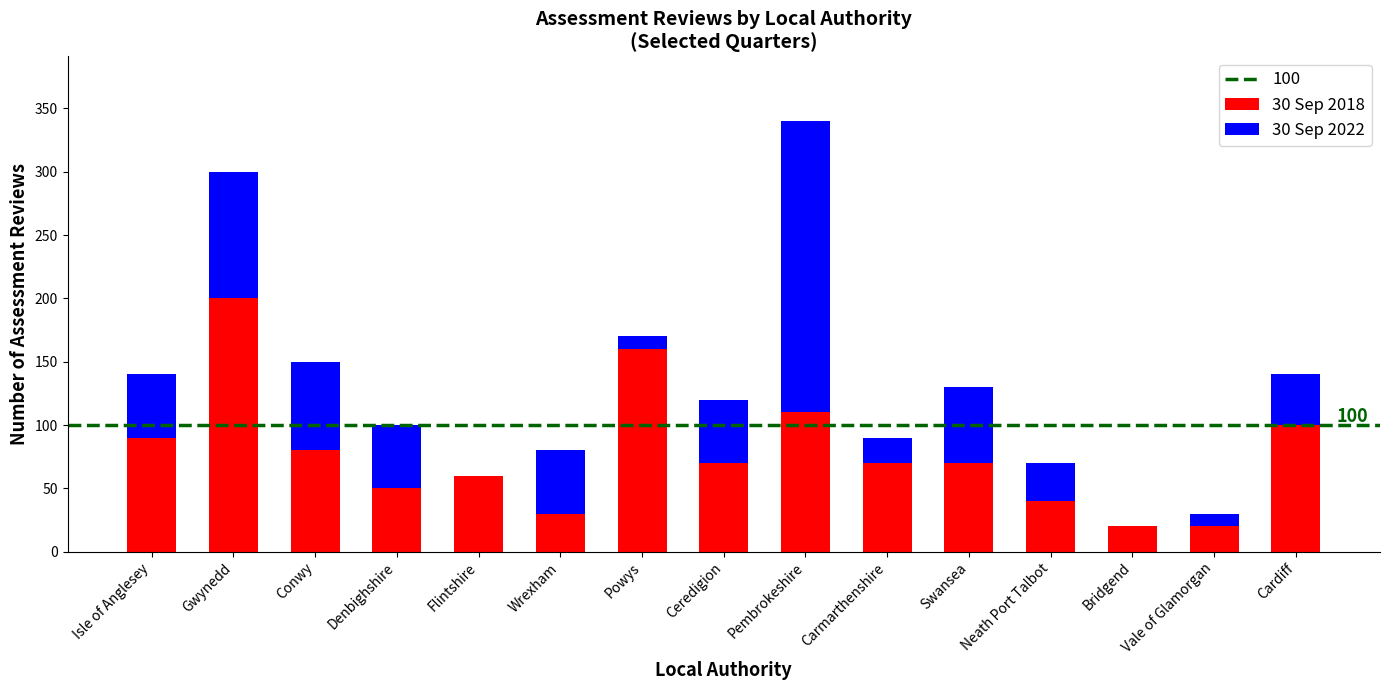

Rank the series at Pembrokeshire from highest to lowest value.

30 Sep 2022, 30 Sep 2018